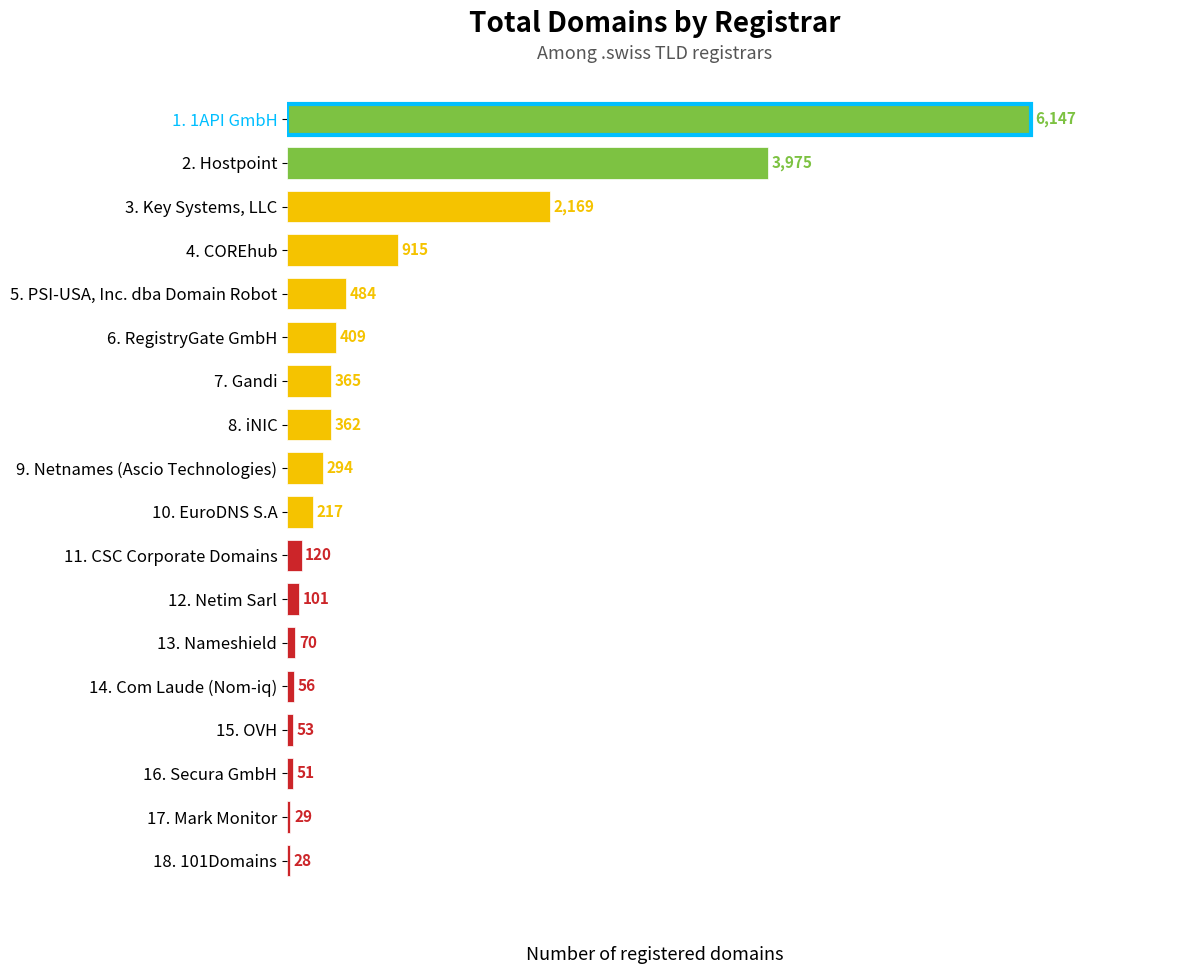

How many bars are there in total?

18